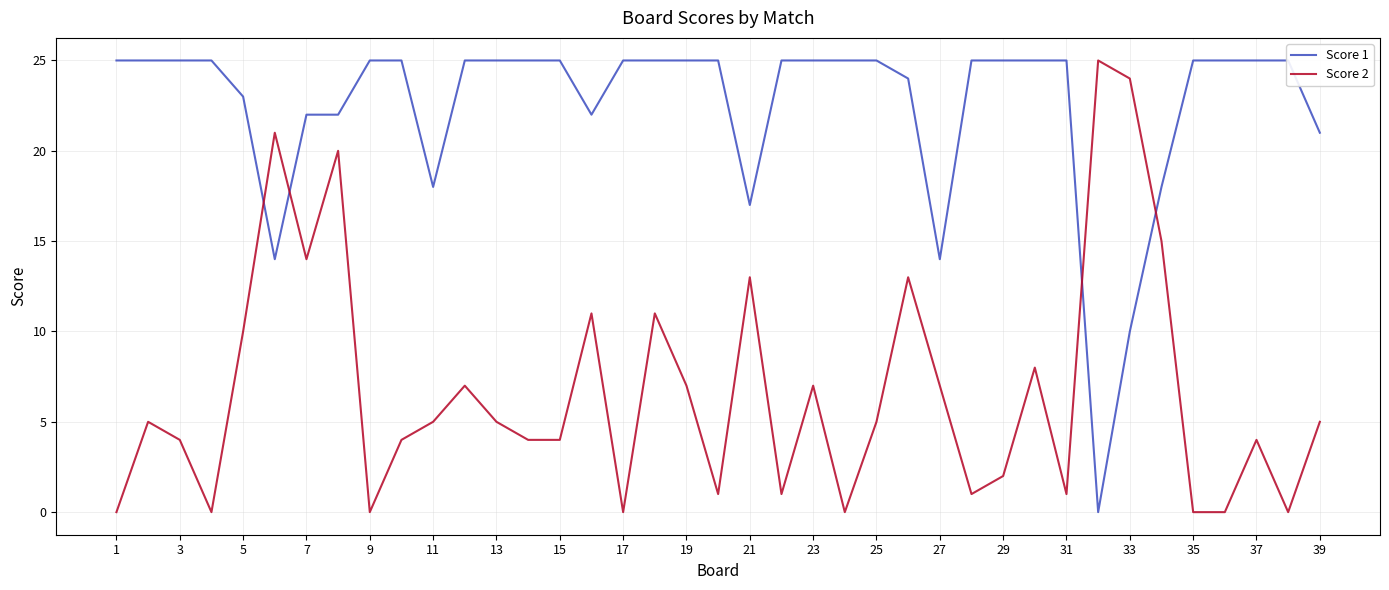

What is the value of the Score 2 point at the 12th from the left?

7